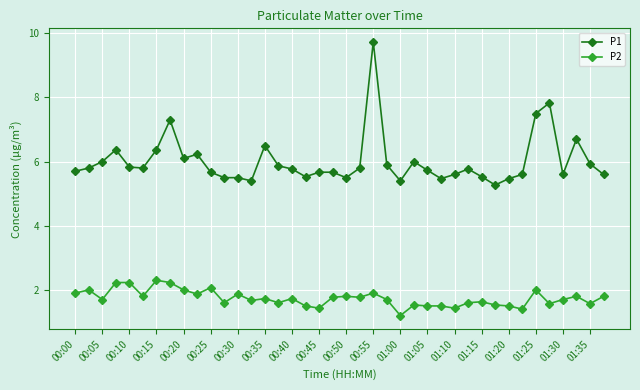

True or false: P2 and P1 cross at least once.

False